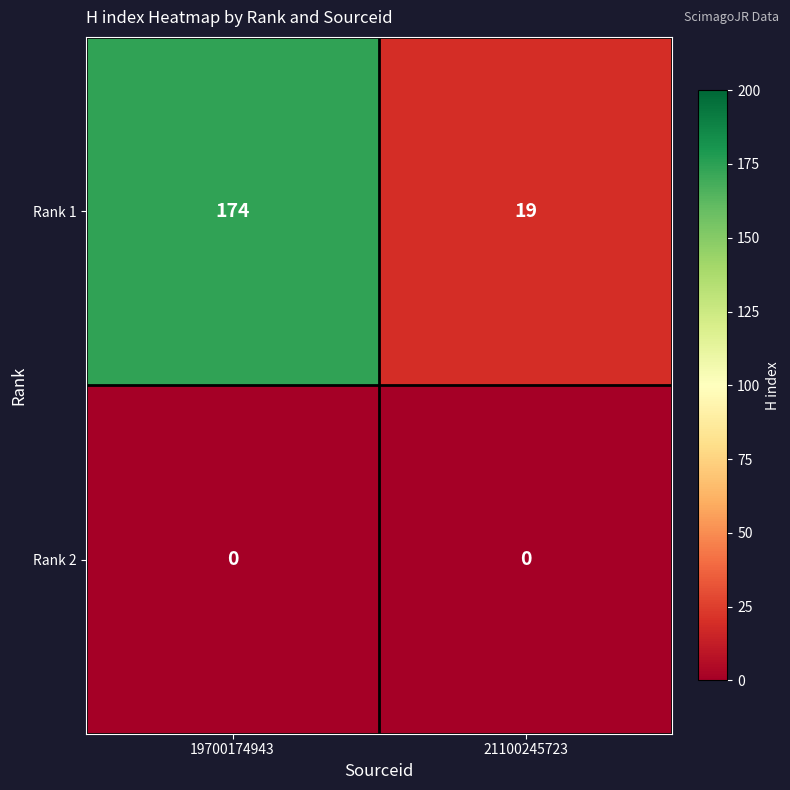

Reading left to right, transcribe all the data shown in this chart.

Rank 1: 19700174943=174	21100245723=19
Rank 2: 19700174943=0	21100245723=0